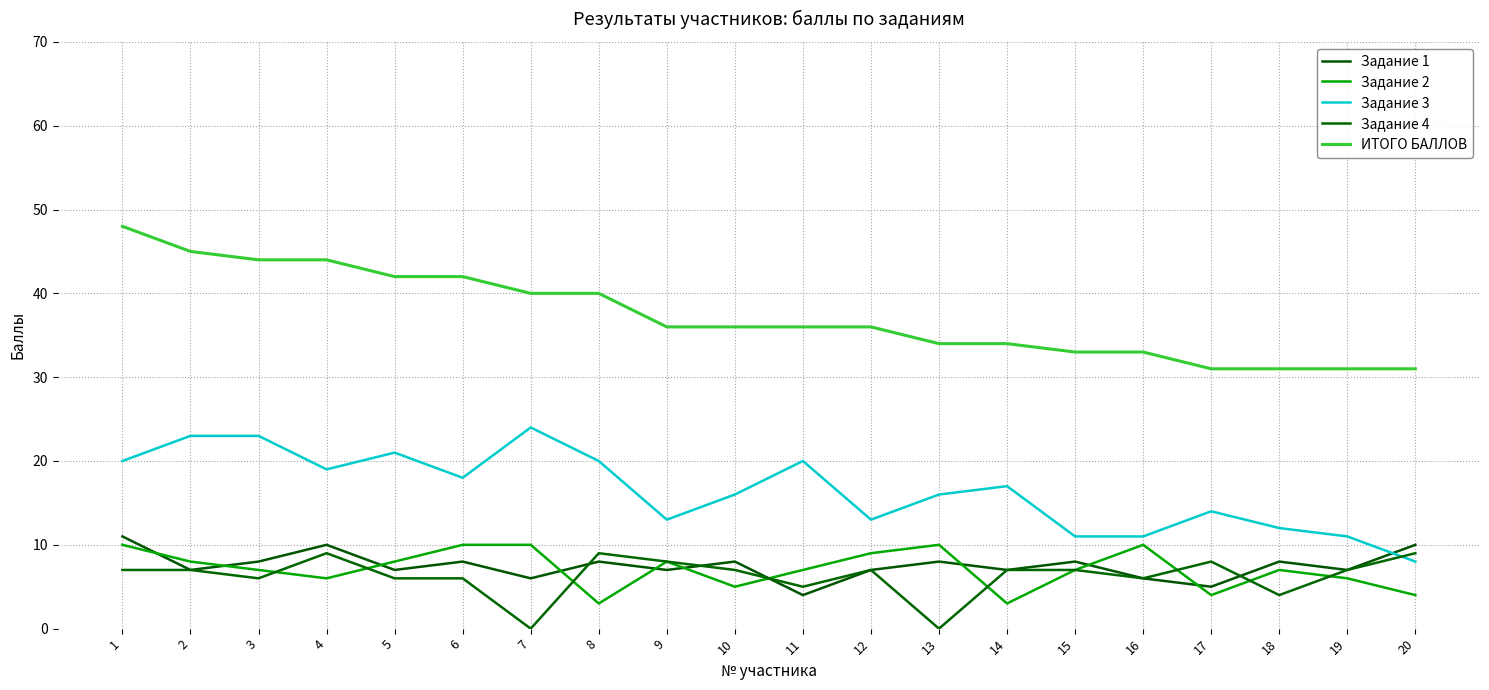

Between 8 and 12, which series saw the biggest shift?

Задание 3